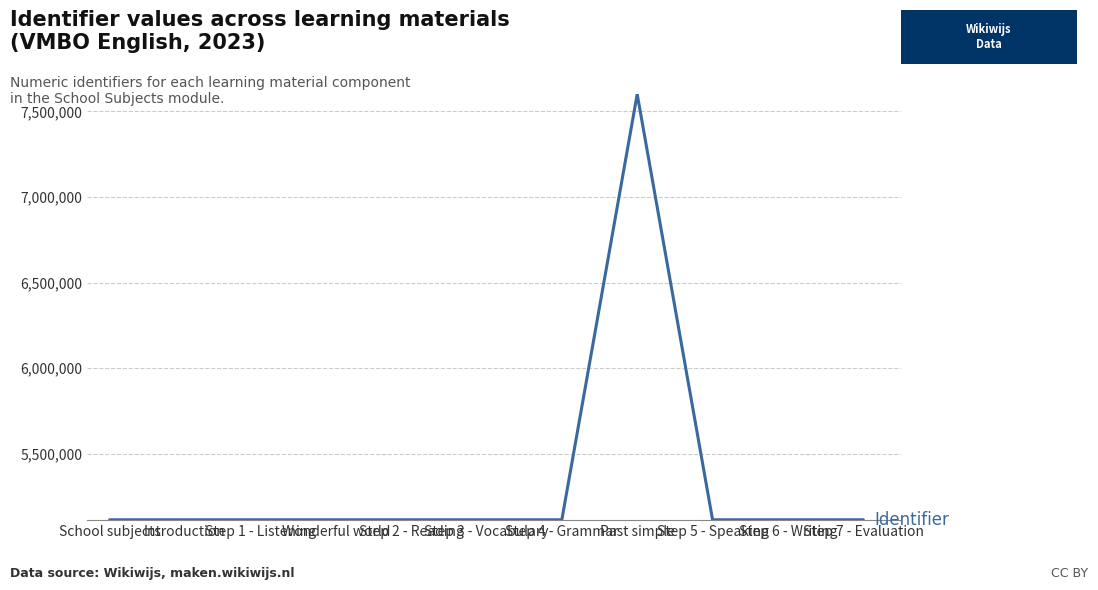

What is the smallest value displayed?

5113346